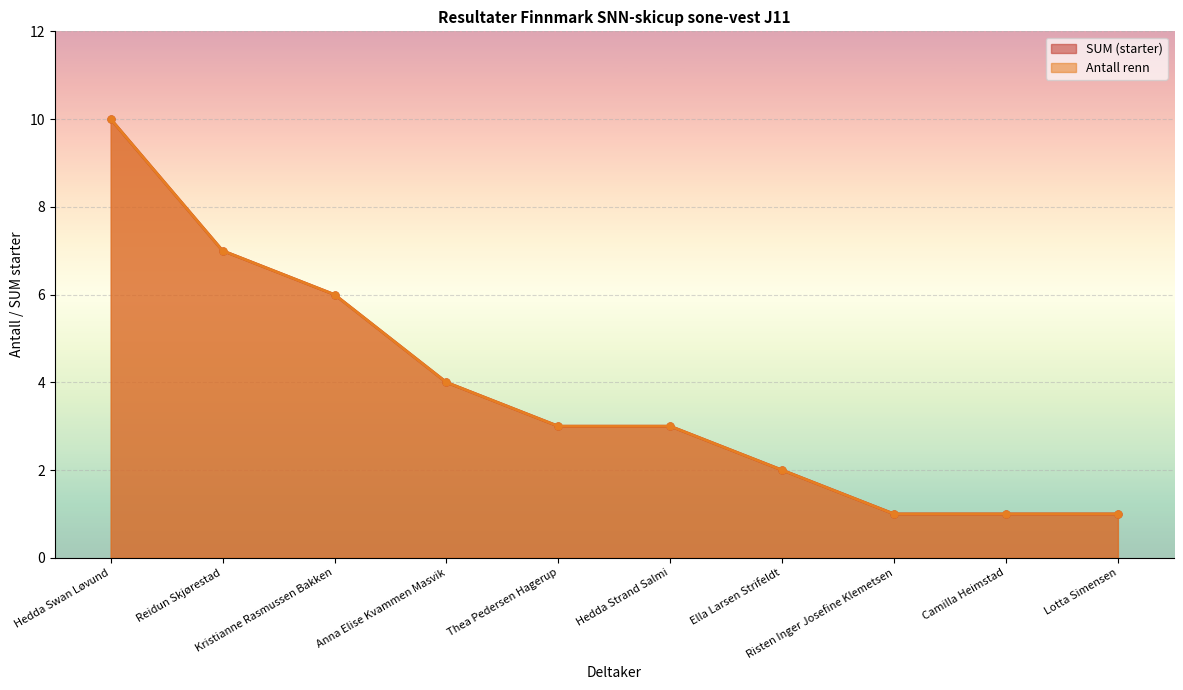

Reading left to right, list all the values displayed in this chart.

SUM (starter) (line): Hedda Swan Løvund=10	Reidun Skjørestad=7	Kristianne Rasmussen Bakken=6	Anna Elise Kvammen Masvik=4	Thea Pedersen Hagerup=3	Hedda Strand Salmi=3	Ella Larsen Strifeldt=2	Risten Inger Josefine Klemetsen=1	Camilla Heimstad=1	Lotta Simensen=1
Antall renn (line): Hedda Swan Løvund=10	Reidun Skjørestad=7	Kristianne Rasmussen Bakken=6	Anna Elise Kvammen Masvik=4	Thea Pedersen Hagerup=3	Hedda Strand Salmi=3	Ella Larsen Strifeldt=2	Risten Inger Josefine Klemetsen=1	Camilla Heimstad=1	Lotta Simensen=1